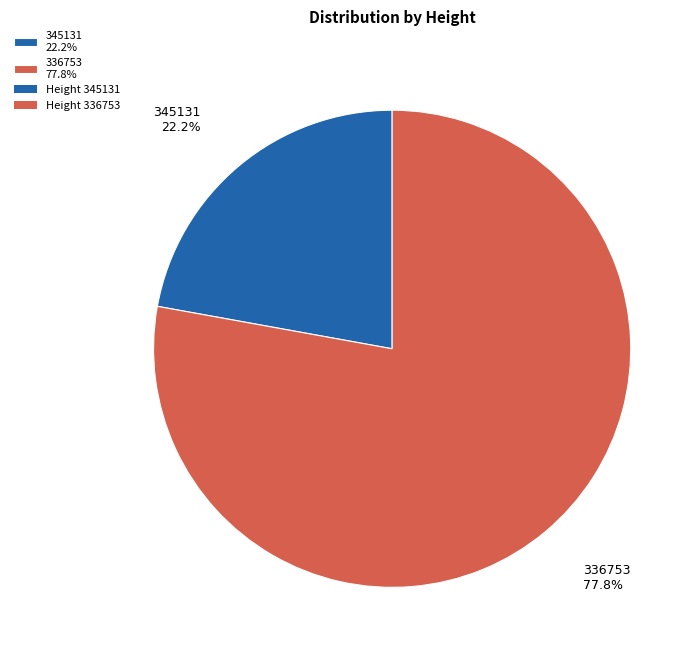

Is it true that 345131 is 22% of the pie?

True